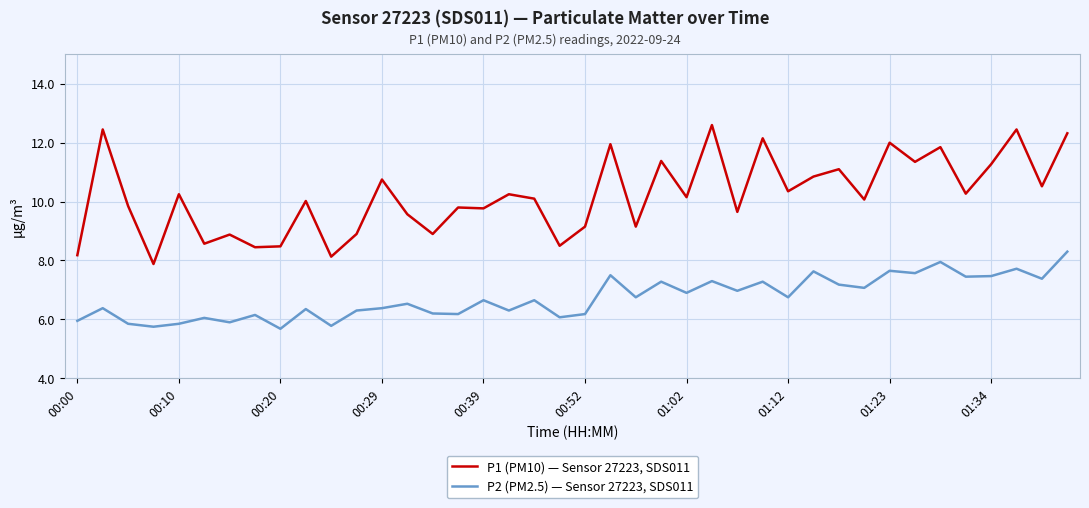

Which series has the largest total across all categories?

P1 (PM10) — Sensor 27223, SDS011